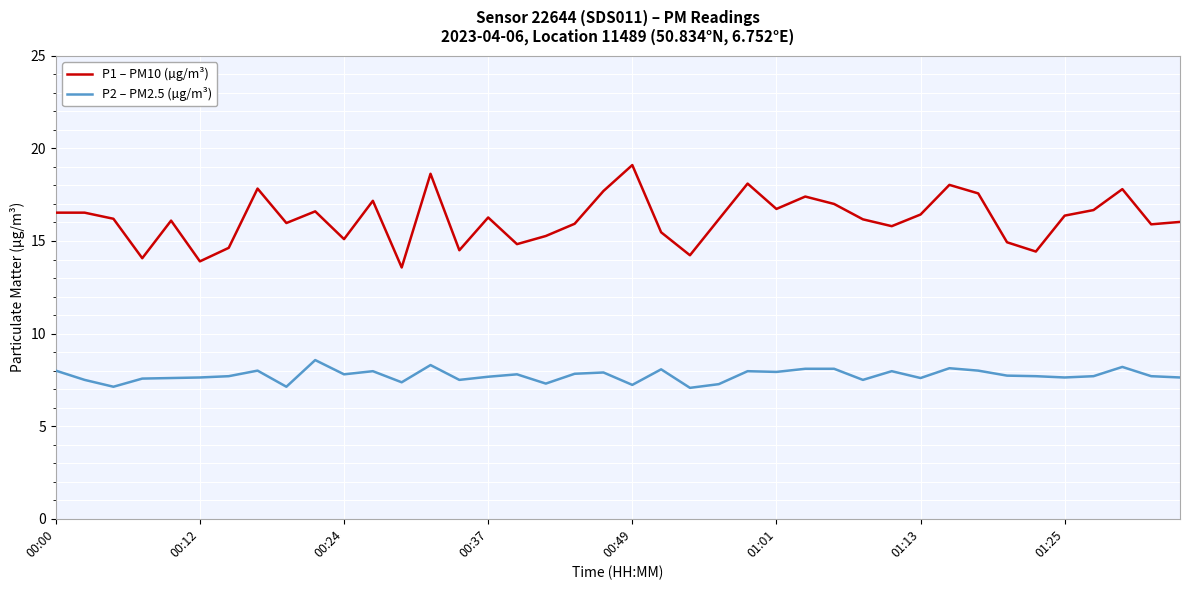

What is the minimum value for P2 – PM2.5 (µg/m³)?

7.1